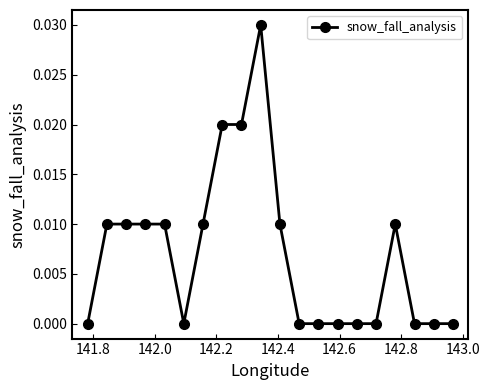

True or false: the data has more than 0 interior local peaks.

True